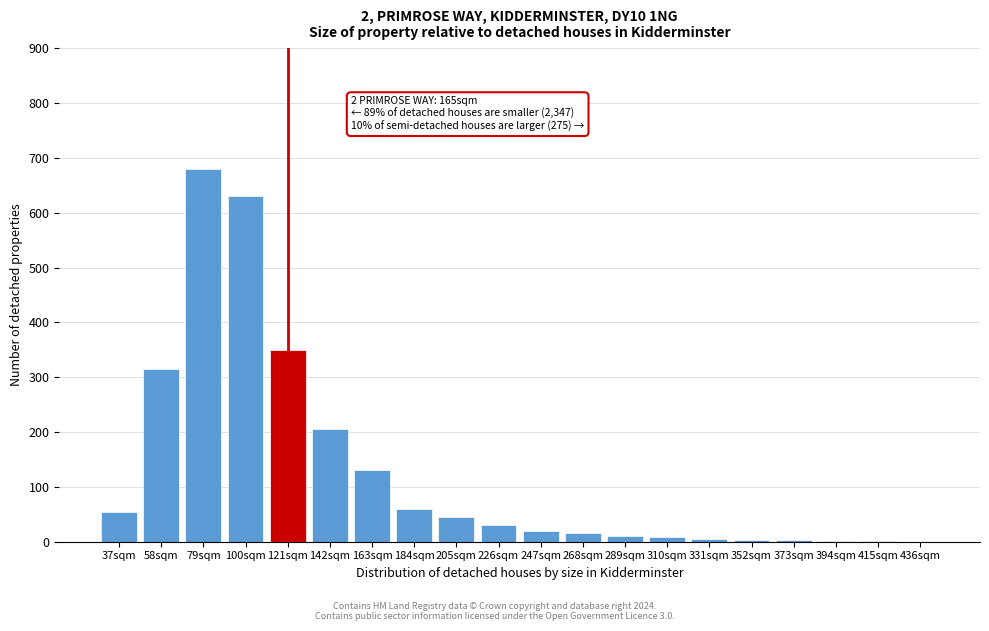

What is the maximum value shown in the chart?

680